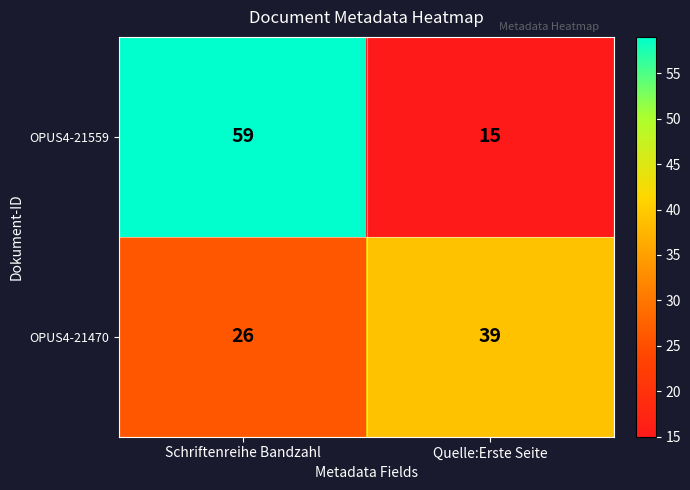

List the series in order of their overall mean, lowest first.

OPUS4-21470, OPUS4-21559